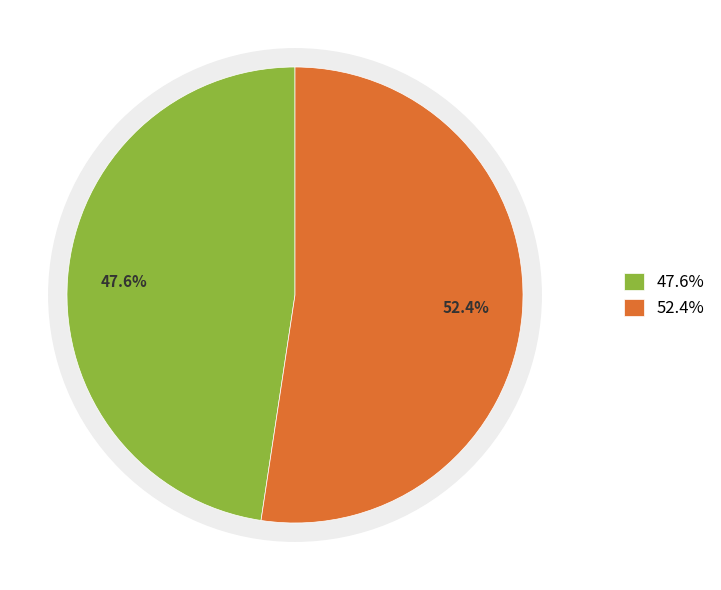

How much of the chart is everything except io_index=10?

52.4%